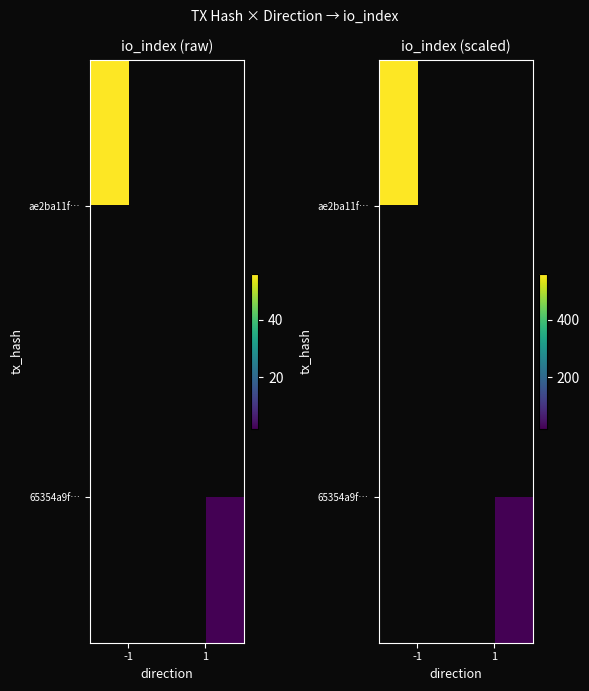

What is the minimum value for ae2ba11f…?

560.0